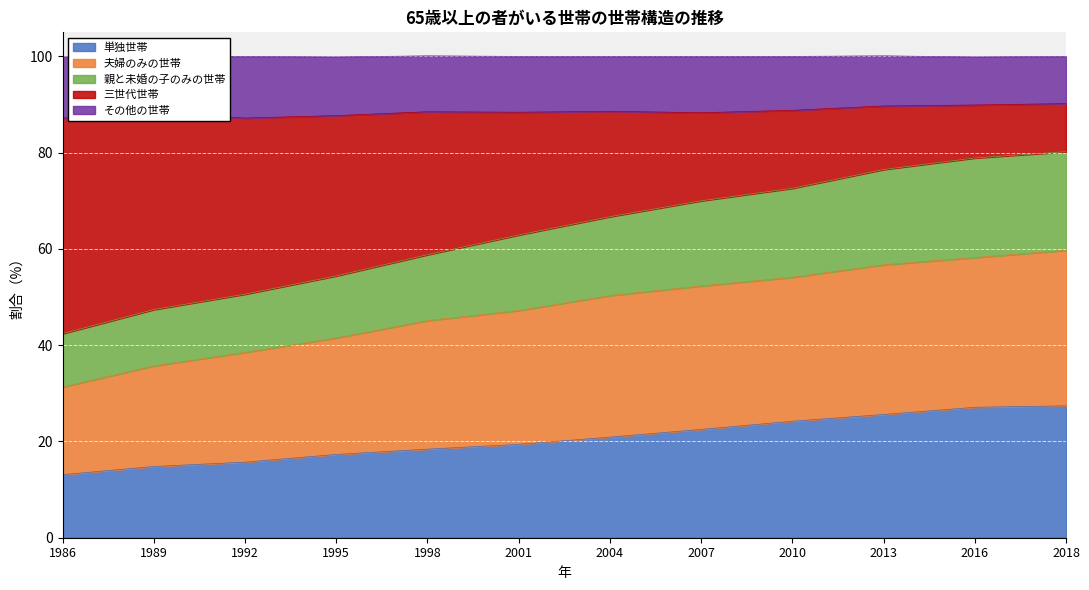

Between 1992 and 2004, which is larger?

2004